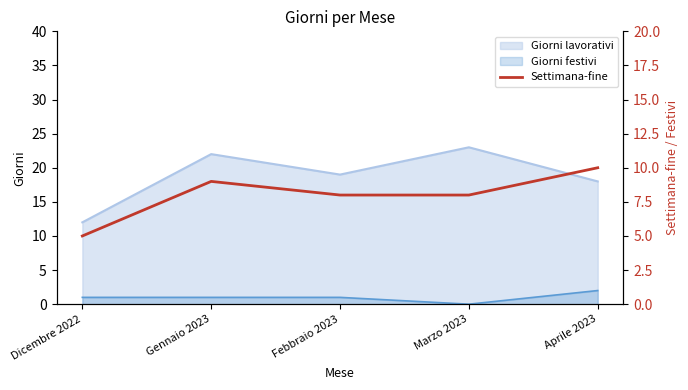

Is the value of Giorni festivi at Dicembre 2022 greater than the value of Giorni lavorativi at Aprile 2023?

No